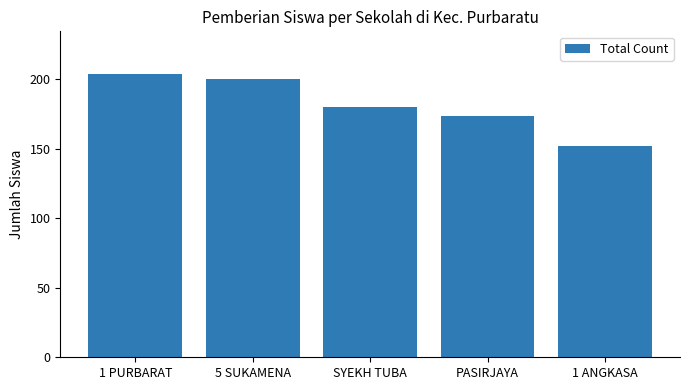

How many values are below 180?

2